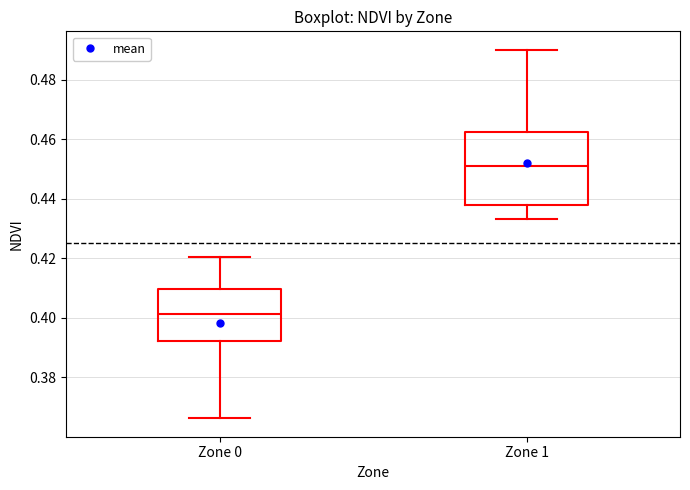

Comparing the boxes themselves (not the whiskers), which one is the tallest?

Zone 1